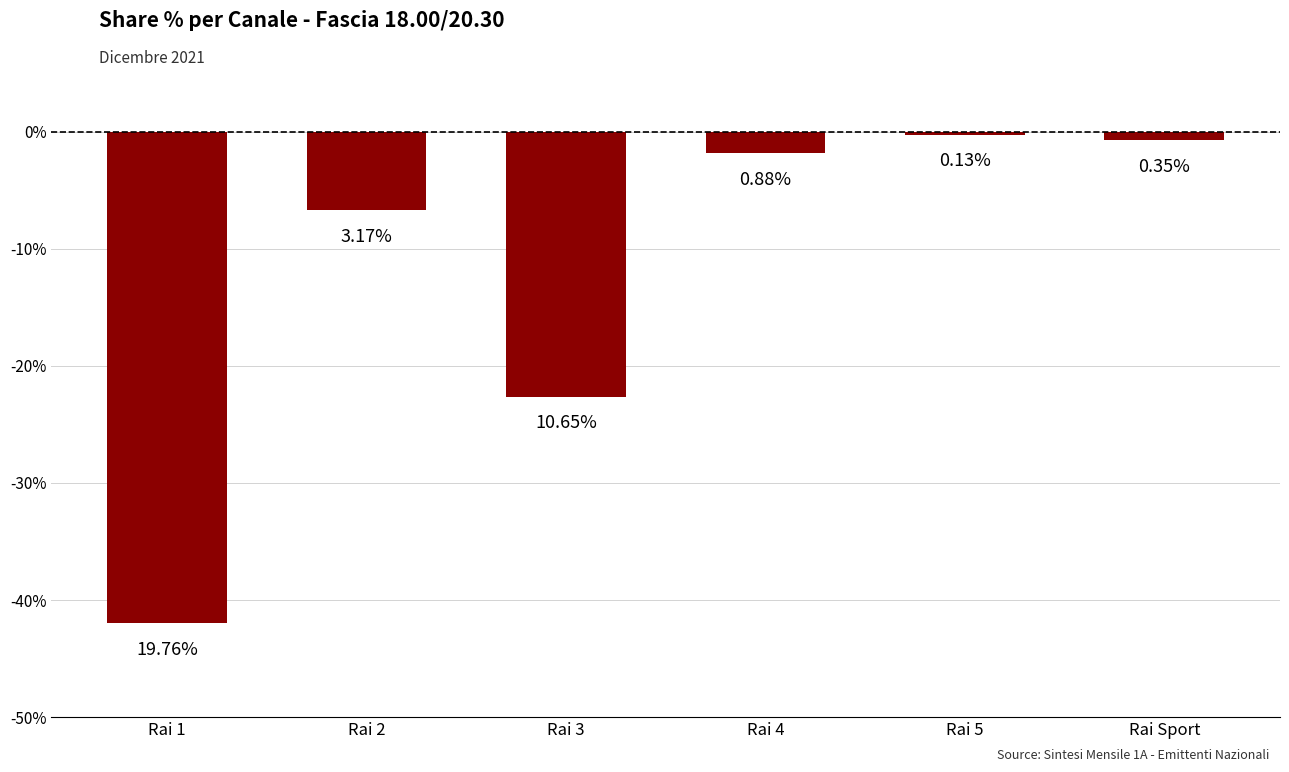

What position from the right is Rai 3?

4